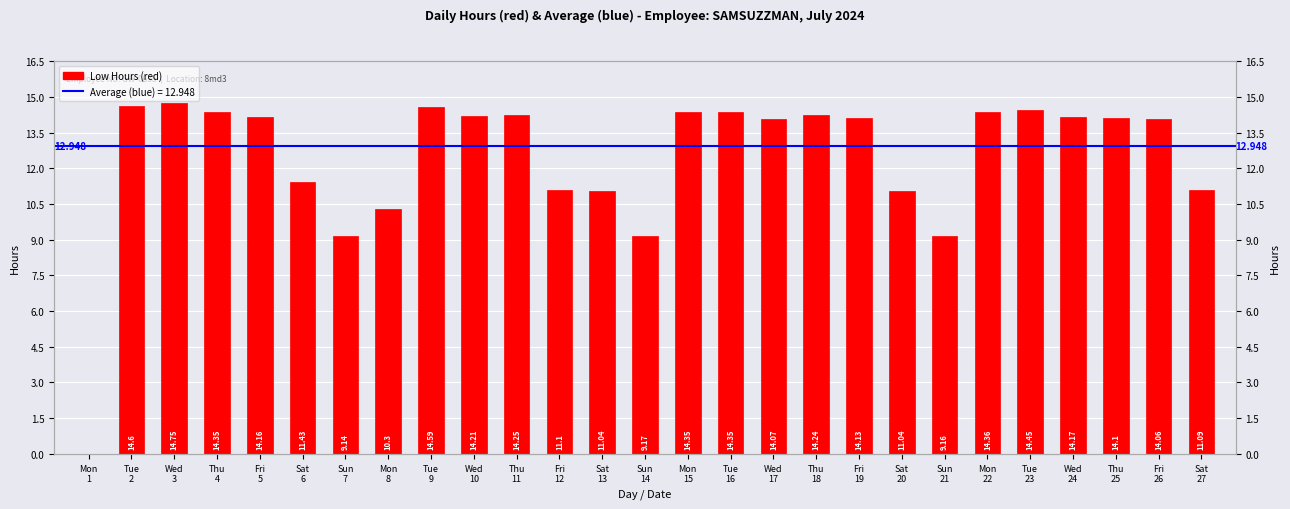

Read the value at Sat 27.

11.1